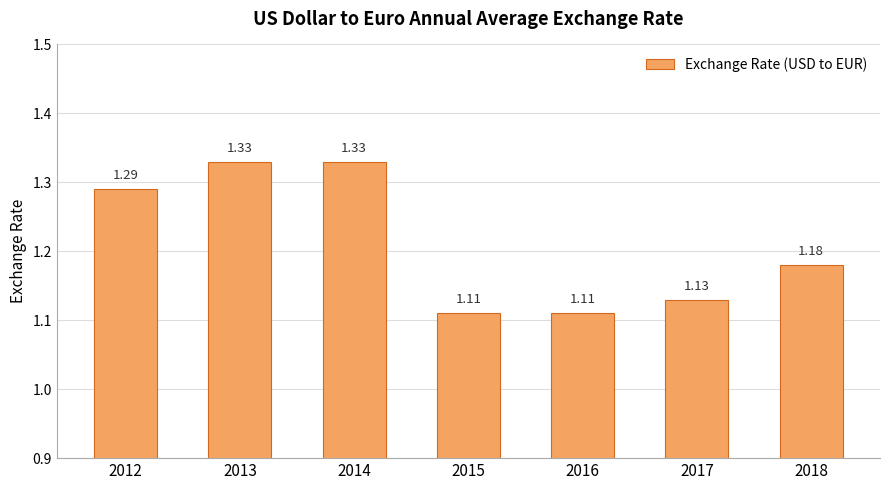

Are the bars horizontal?

No